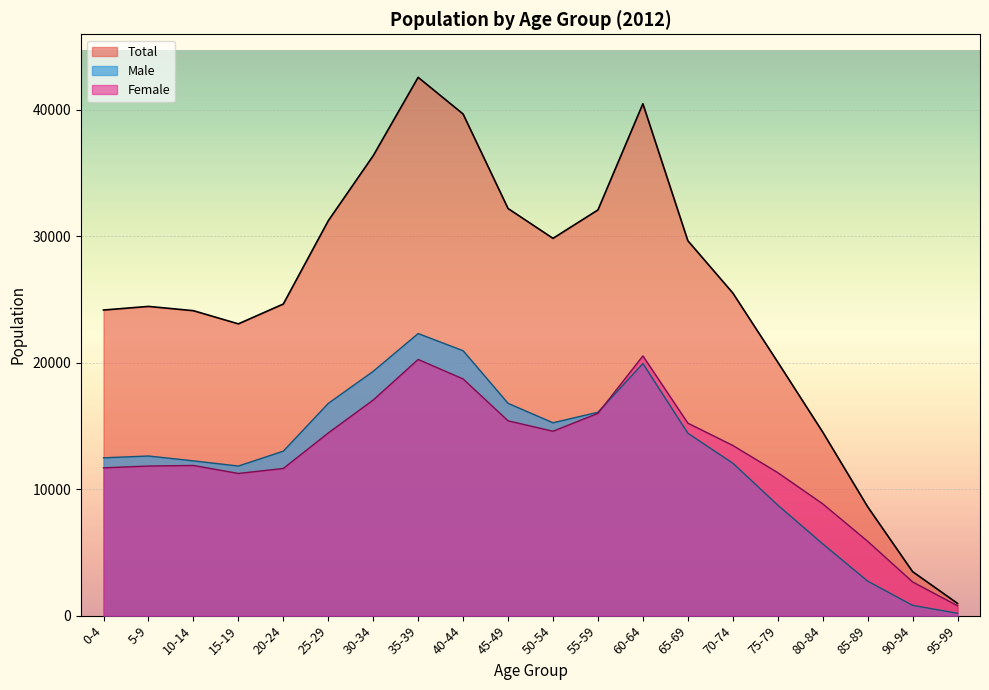

What is the difference between the second highest and minimum values?

39492